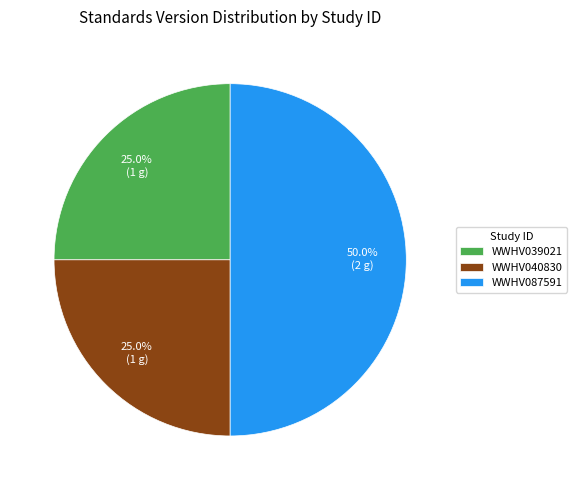

Does WWHV039021 account for over 50% of the chart?

No